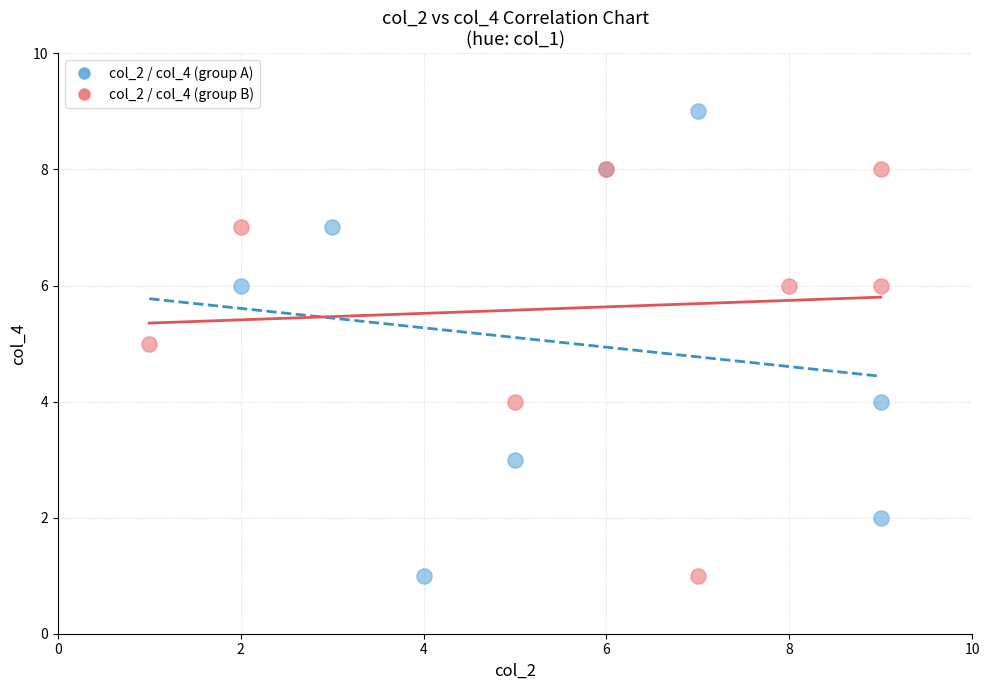

Which series has the widest spread of Y values?

col_2 / col_4 (group A)